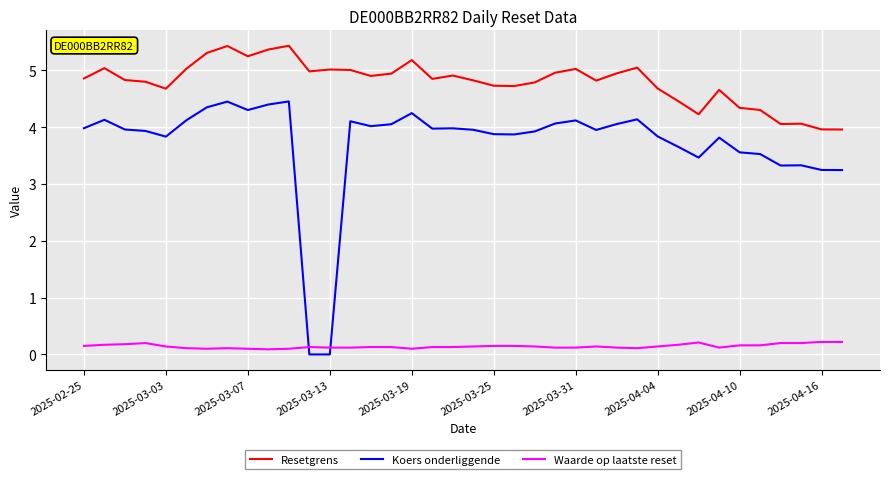

Which series has the widest spread of values?

Koers onderliggende